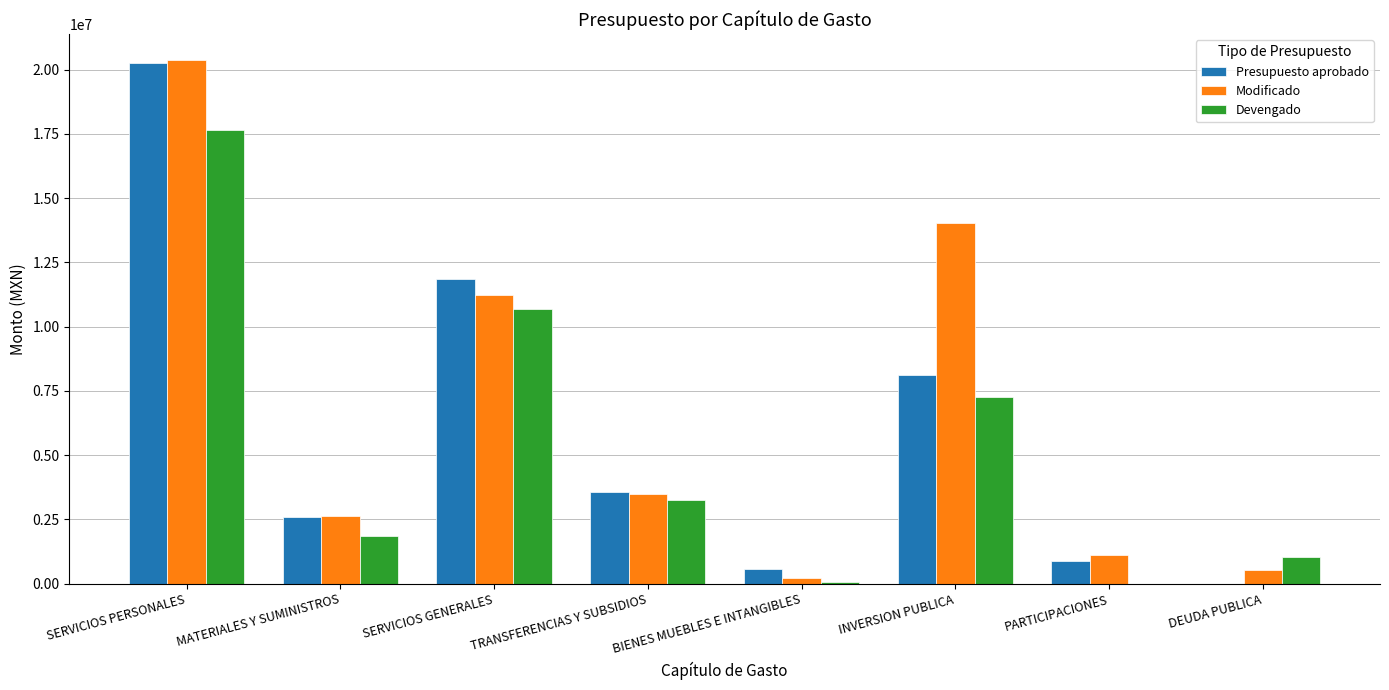

Is the value of Modificado at TRANSFERENCIAS Y SUBSIDIOS greater than the value of Devengado at MATERIALES Y SUMINISTROS?

Yes